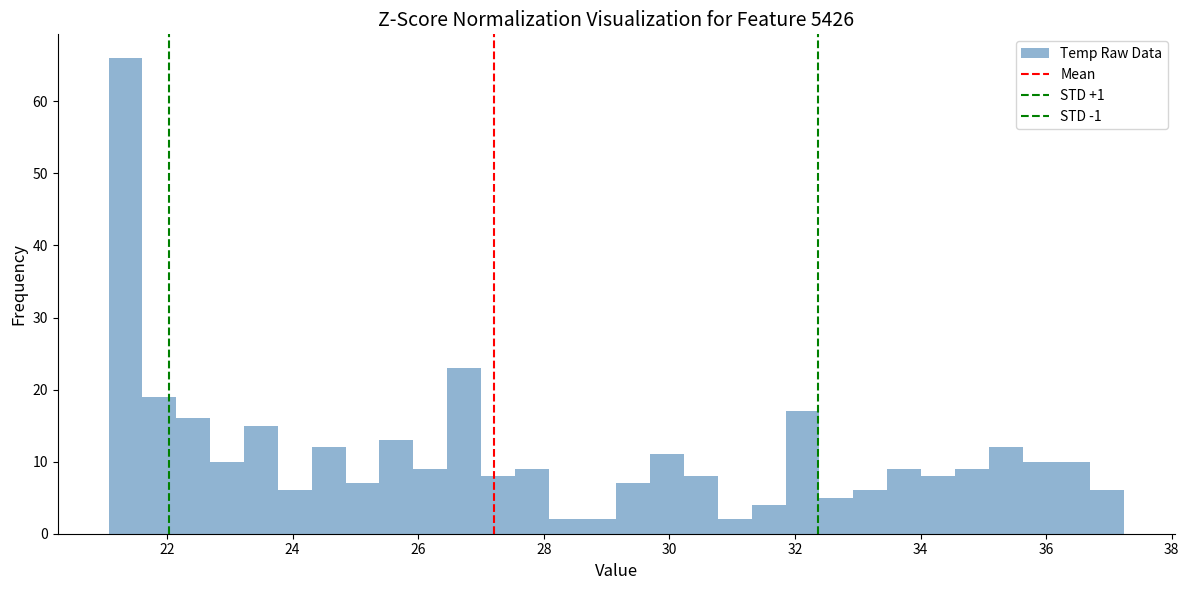

Around what value on the x-axis is the tallest bar? Give the approximate position of its centre, as read against the axis.

21.4